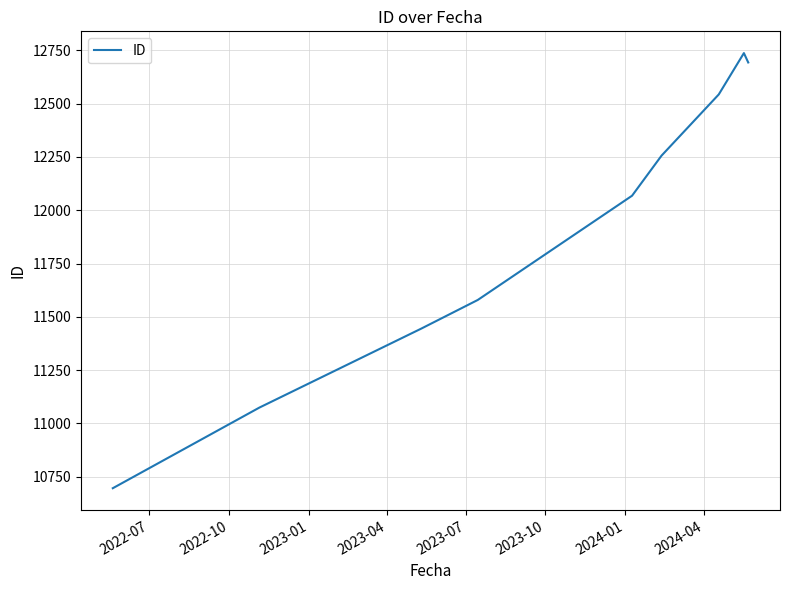

What is the difference between the maximum and minimum values?

2041